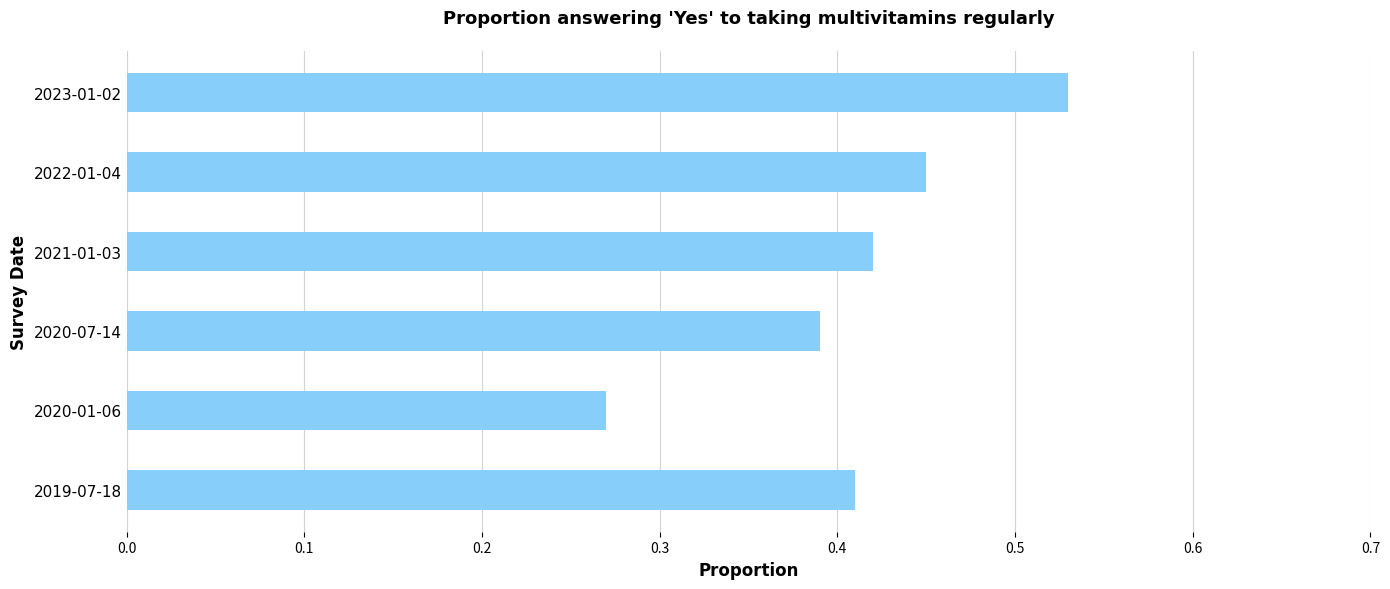

Rank the categories by value from lowest to highest.

2020-01-06, 2020-07-14, 2019-07-18, 2021-01-03, 2022-01-04, 2023-01-02